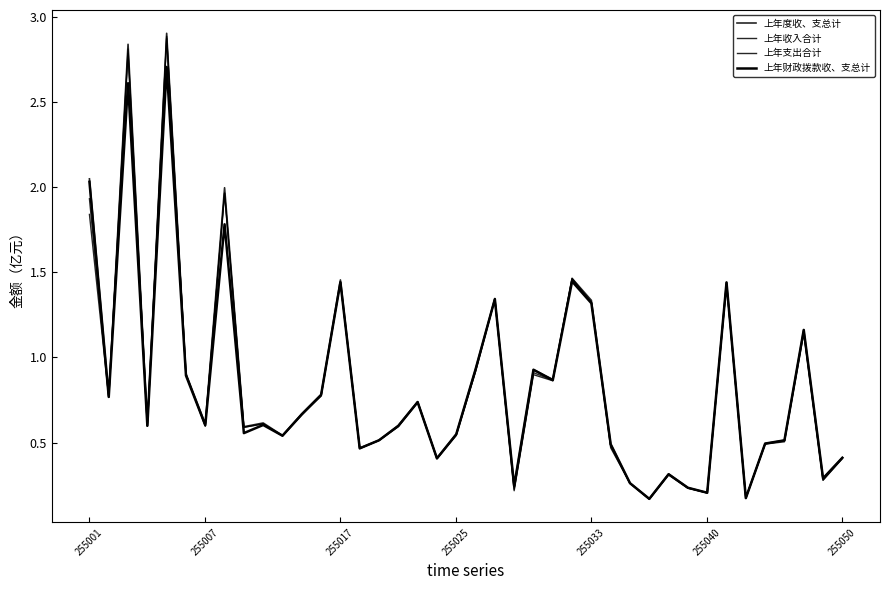

How many interior local valleys does the 上年支出合计 series have?

13